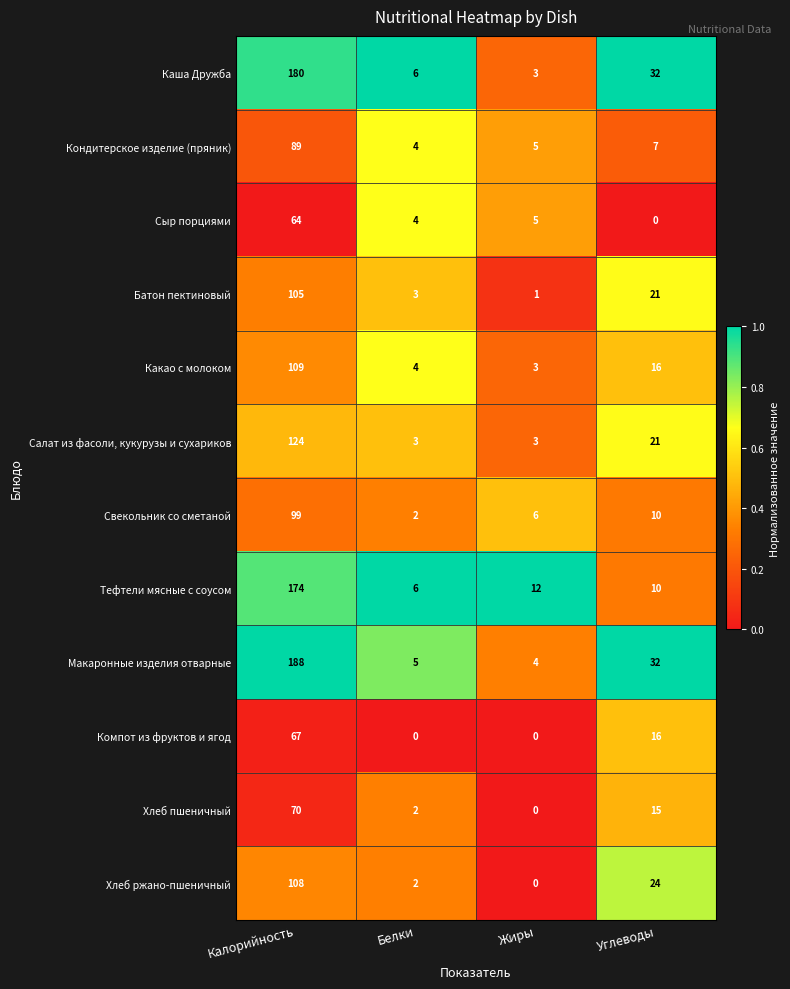

The value of Свекольник со сметаной at Калорийность is 43. True or false?

False